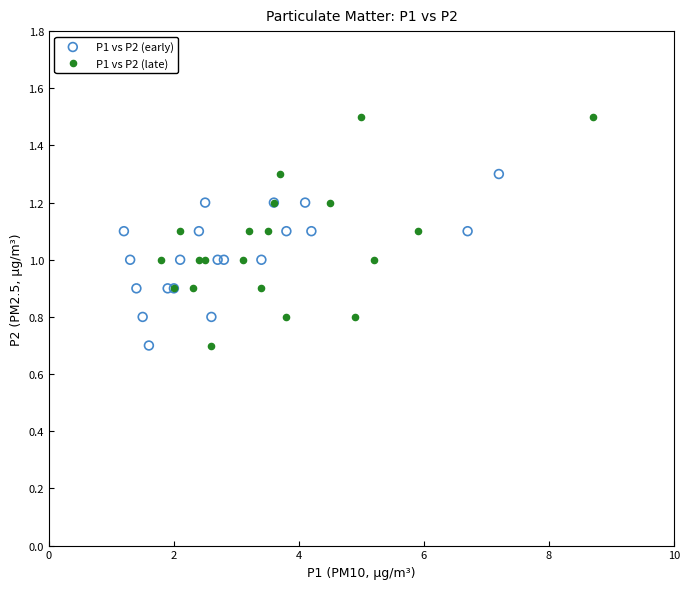

Which series reaches the maximum Y coordinate?

P1 vs P2 (late)